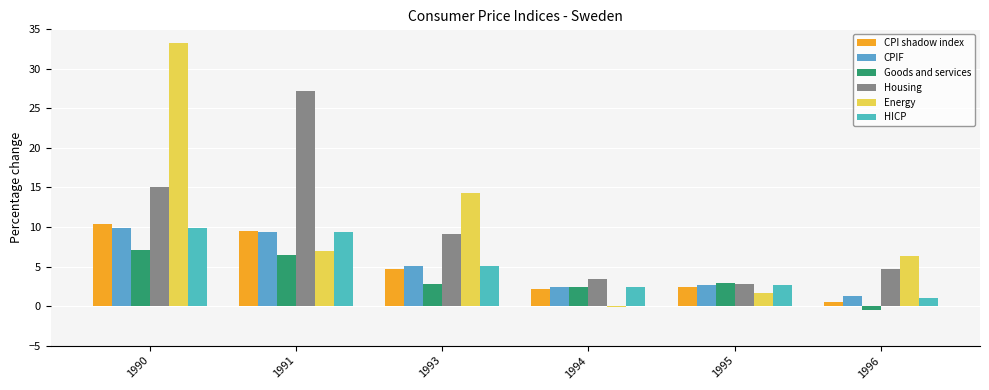

What is the sum of the CPI shadow index values at 1993 and 1995?

7.2